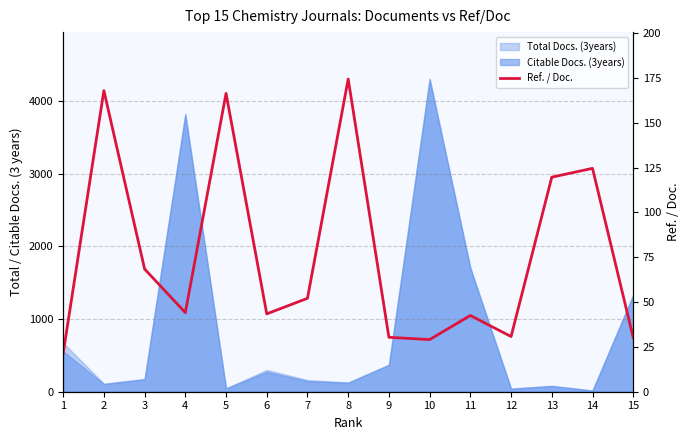

What is the ratio of the value at 13 to the value at 6?

2.8